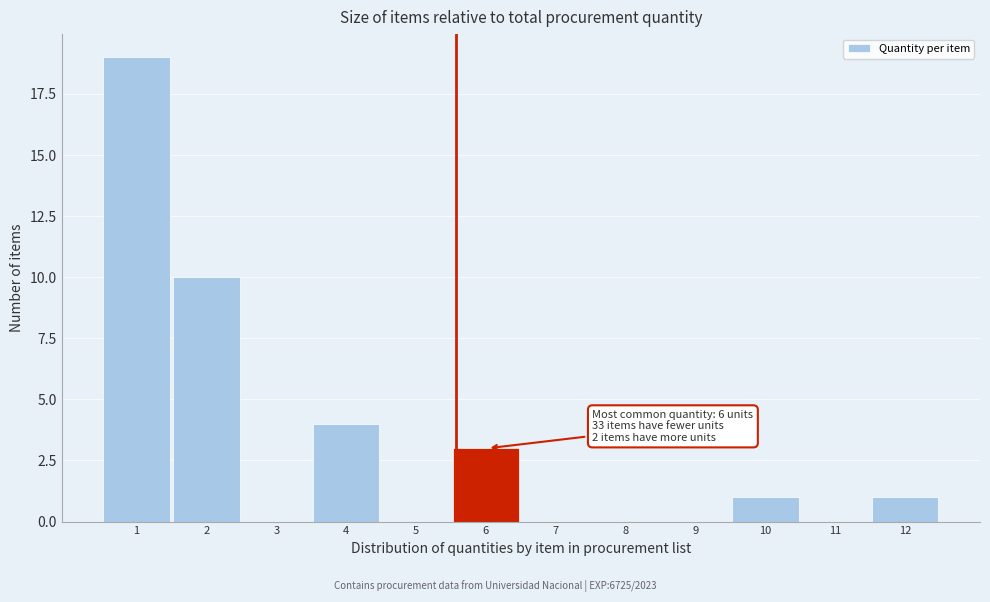

Reading right to left, transcribe all the data shown in this chart.

12=1	11=0	10=1	9=0	8=0	7=0	6=3	5=0	4=4	3=0	2=10	1=19